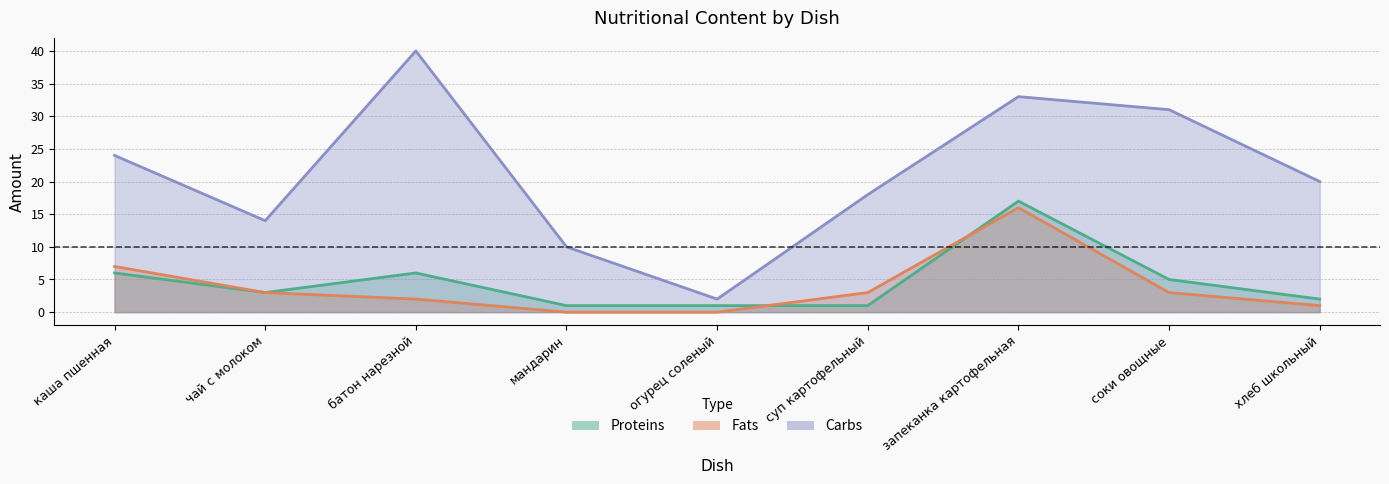

How many data points in Proteins are above 3?

4